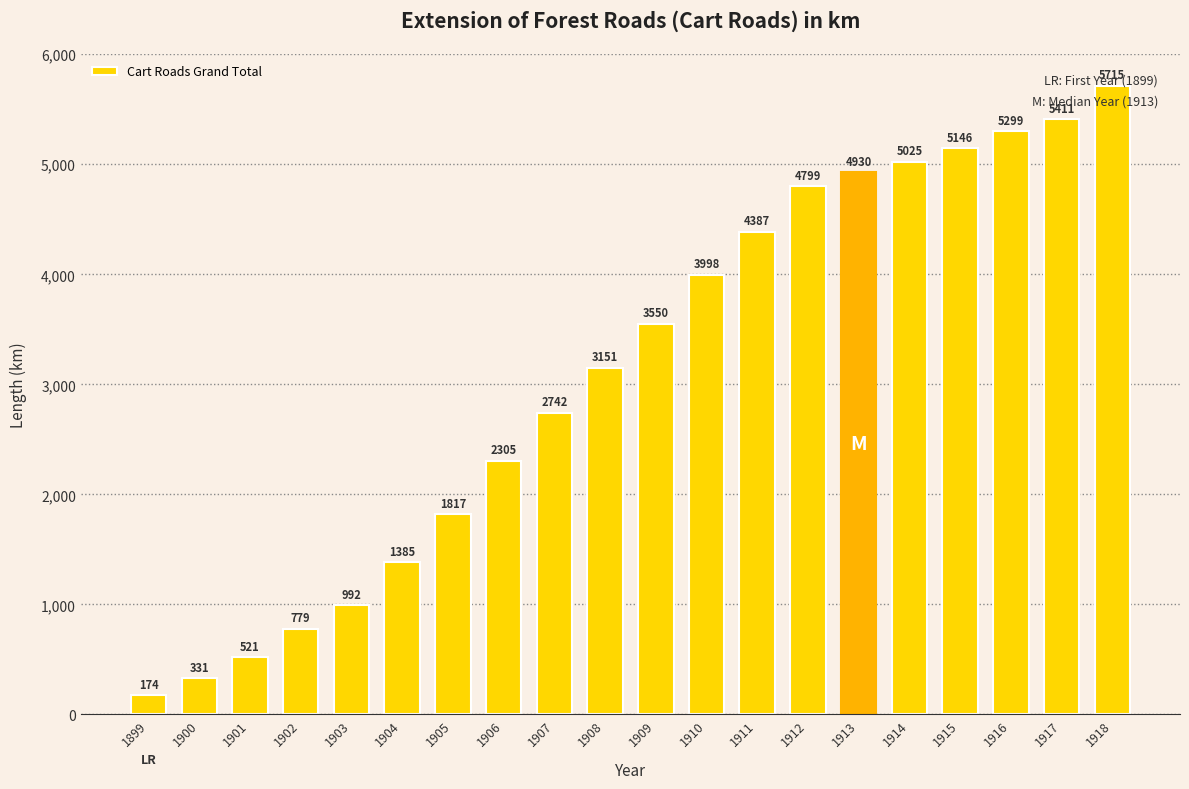

True or false: the data shows 1385 at 1904.

True